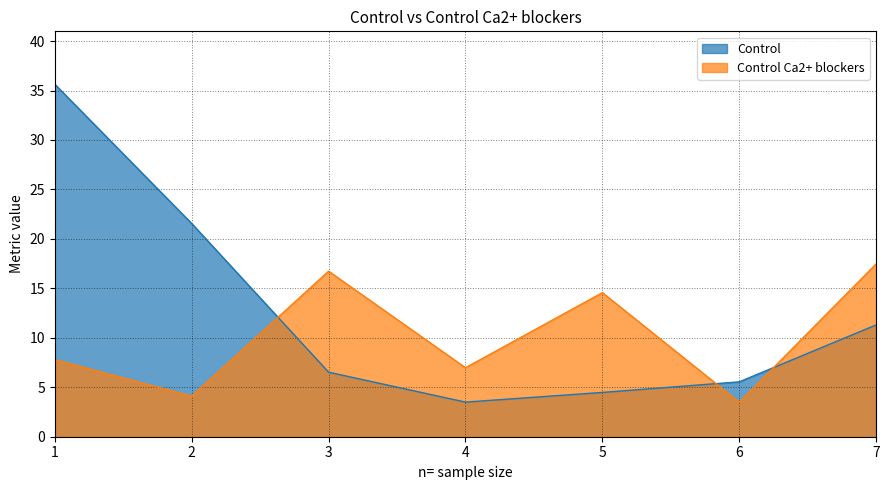

True or false: Control and Control Ca2+ blockers cross at least once.

True